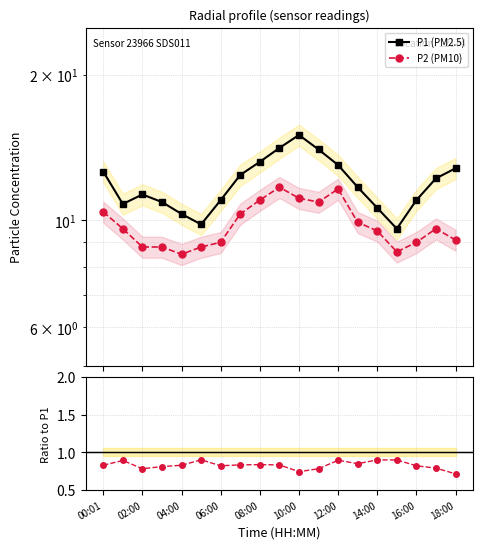

Reading left to right, transcribe all the data shown in this chart.

P1 (PM2.5): 12.6	10.8	11.3	10.9	10.3	9.8	11.0	12.4	13.2	14.1	15.0	14.0	13.0	11.7	10.6	9.6	11.0	12.2	12.8
P2 (PM10): 10.4	9.6	8.8	8.8	8.5	8.8	9.0	10.3	11.0	11.7	11.1	10.9	11.6	9.9	9.5	8.6	9.0	9.6	9.1
P2/P1: 0.8	0.9	0.8	0.8	0.8	0.9	0.8	0.8	0.8	0.8	0.7	0.8	0.9	0.8	0.9	0.9	0.8	0.8	0.7